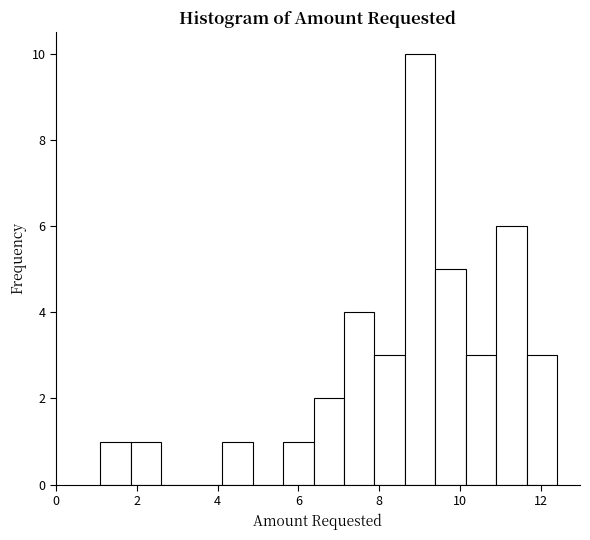

Around what value on the x-axis is the tallest bar? Give the approximate position of its centre, as read against the axis.

9.0